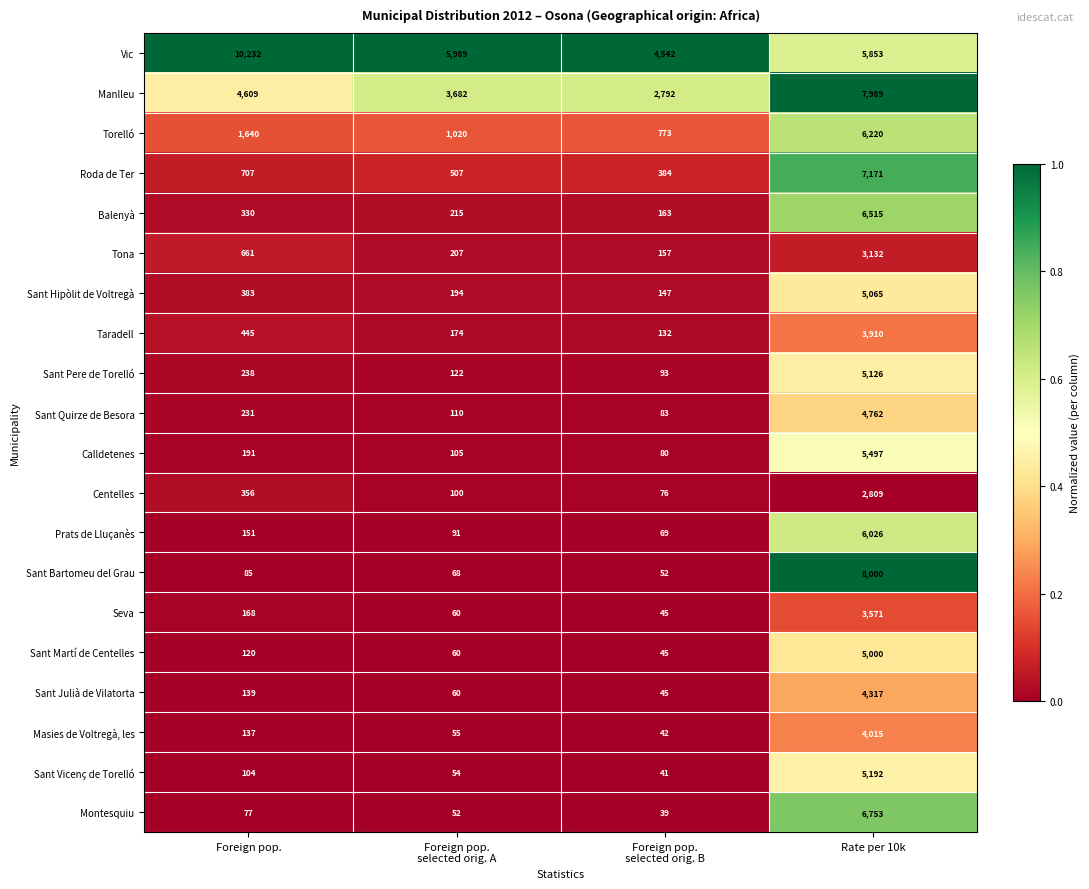

At which label is Sant Hipòlit de Voltregà closest to 2606?

Foreign pop.